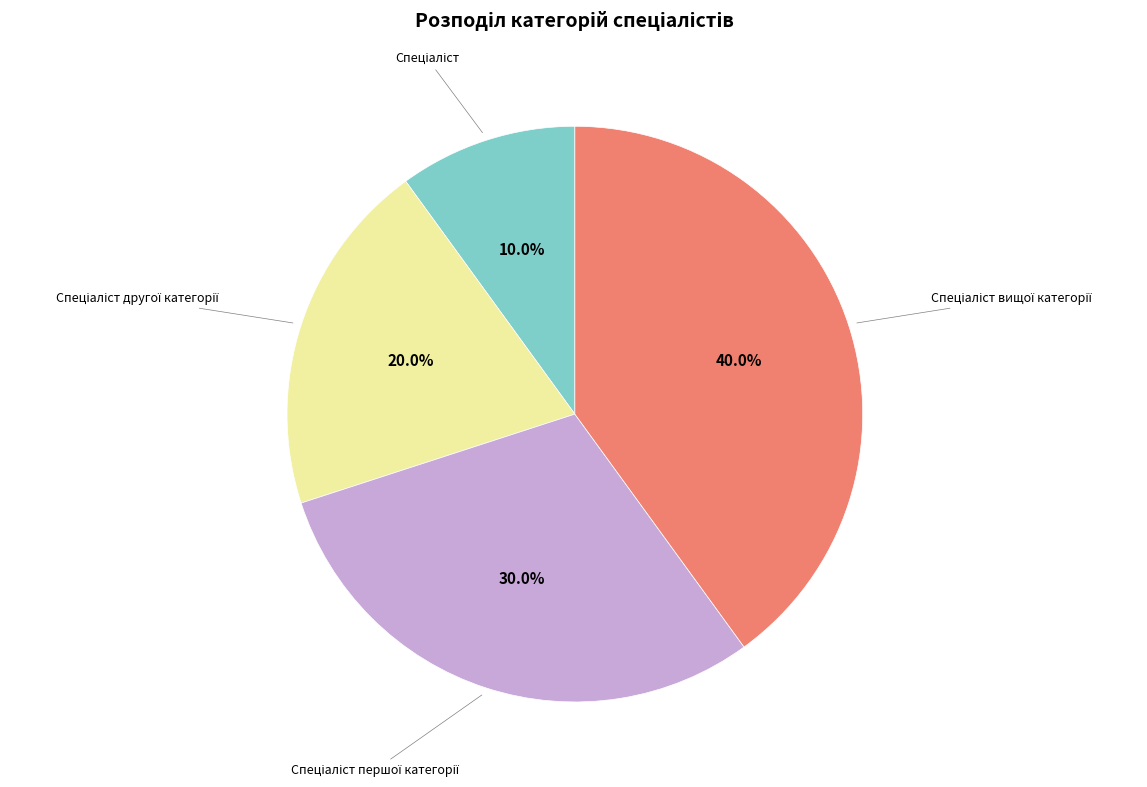

Does any single category account for the majority?

No